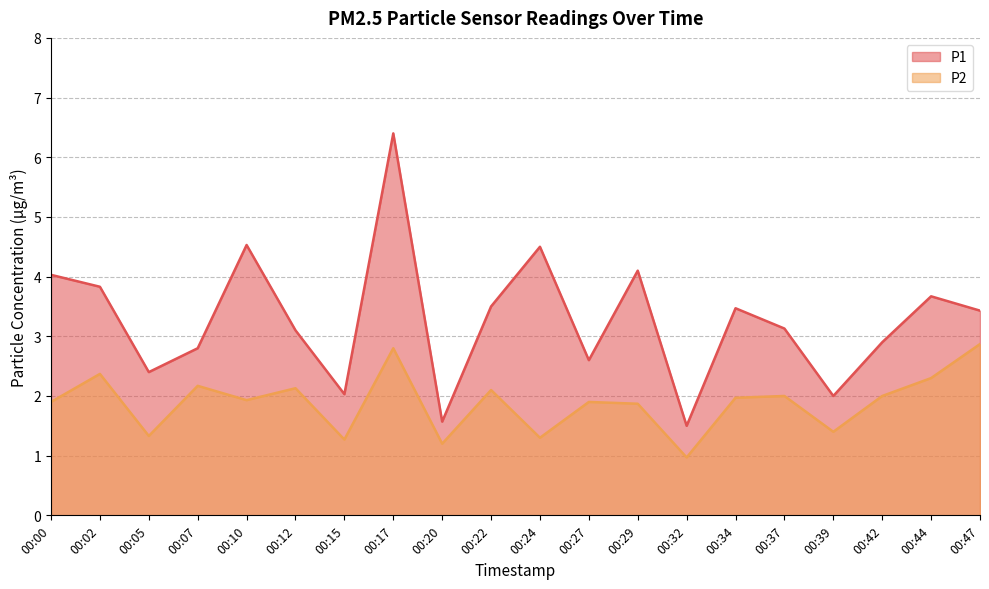

True or false: P1 and P2 cross at least once.

False